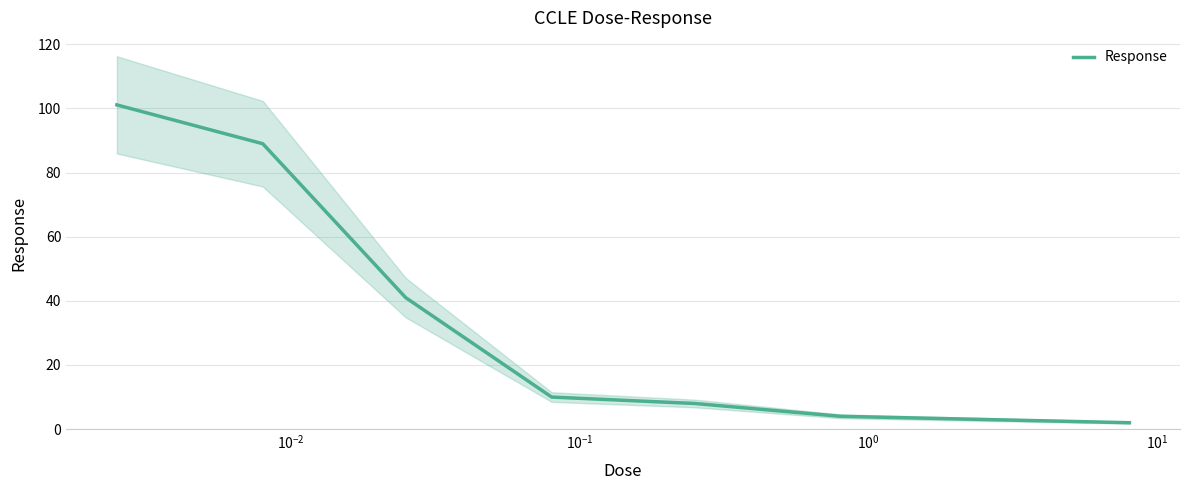

What is the difference between the maximum and minimum values?

99.1